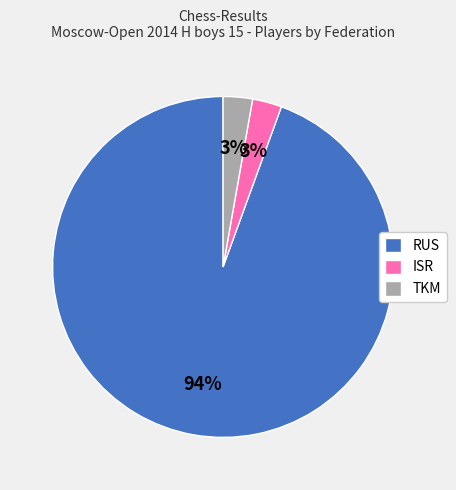

Which slice represents more than half of the pie?

RUS